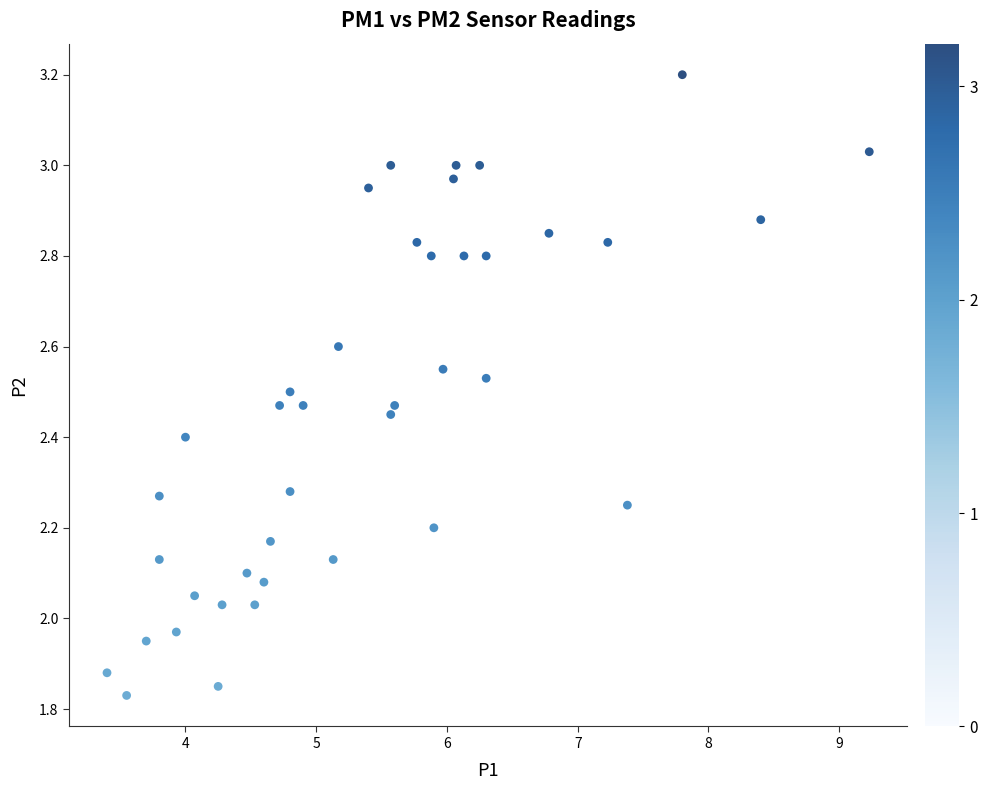

What is the range of Y values (max minus min)?

1.4